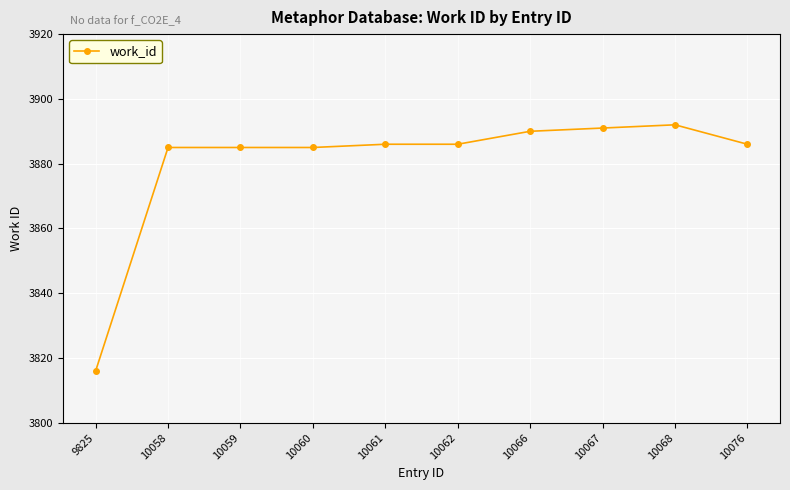

What is the value of the 4th point from the left?

3885